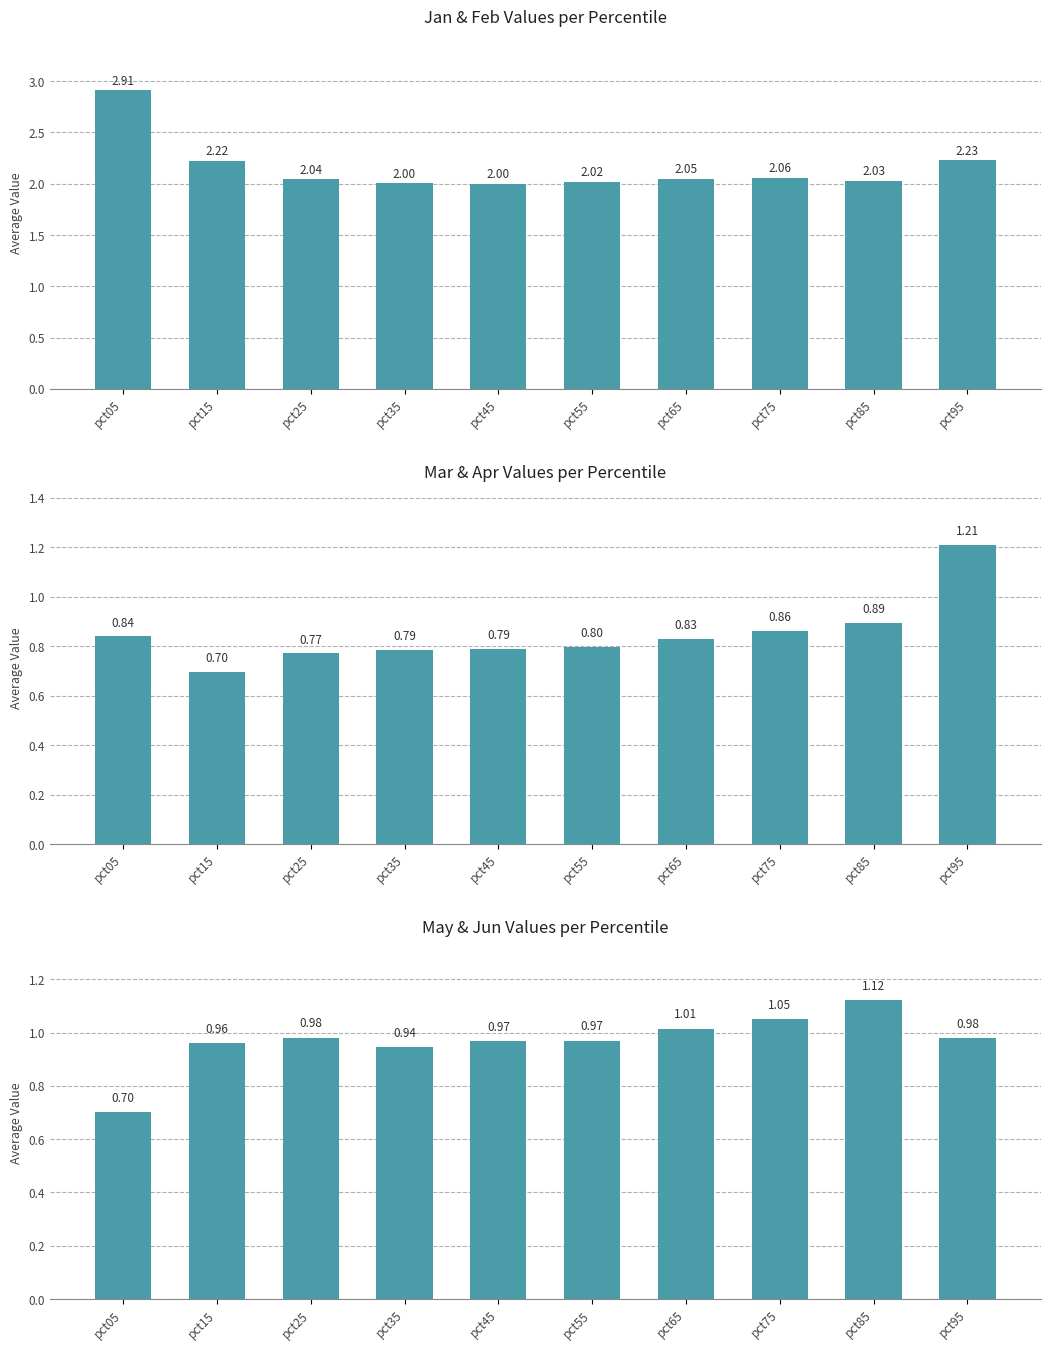

Rank the series at pct45 from lowest to highest value.

Mar & Apr, May & Jun, Jan & Feb